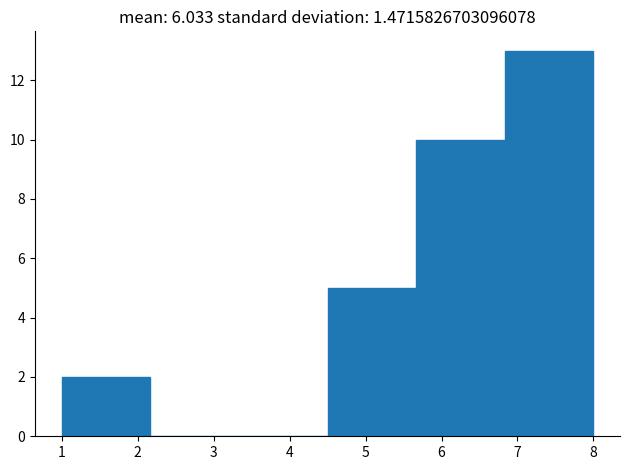

Reading left to right, list every bar in this chart as the range it spans on the x-axis followed by its height. Neither the bar edges nor the heights are printed on the chart, so give them approximately, as read against the axes.

1.0 to 2.2: 2
2.2 to 3.3: 0
3.3 to 4.5: 0
4.5 to 5.7: 5
5.7 to 6.8: 10
6.8 to 8.0: 13